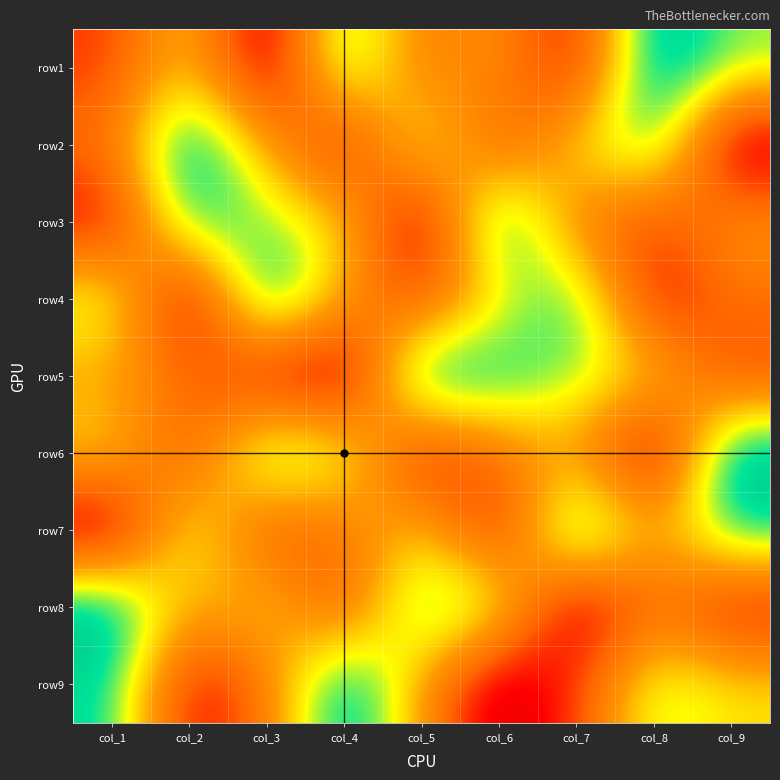

List the series in order of their peak value, highest first.

row1, row2, row3, row4, row5, row6, row7, row8, row9